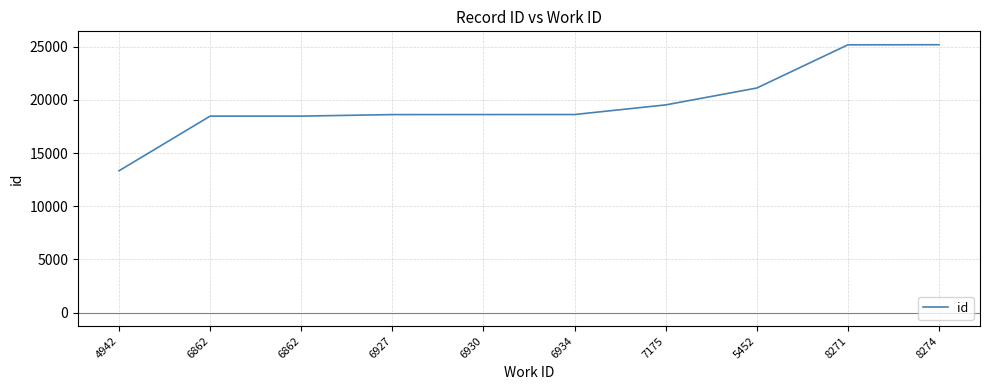

Reading left to right, transcribe all the data shown in this chart.

4942=13331	6862=18469	6862=18470	6927=18612	6930=18616	6934=18619	7175=19524	5452=21110	8271=25172	8274=25181